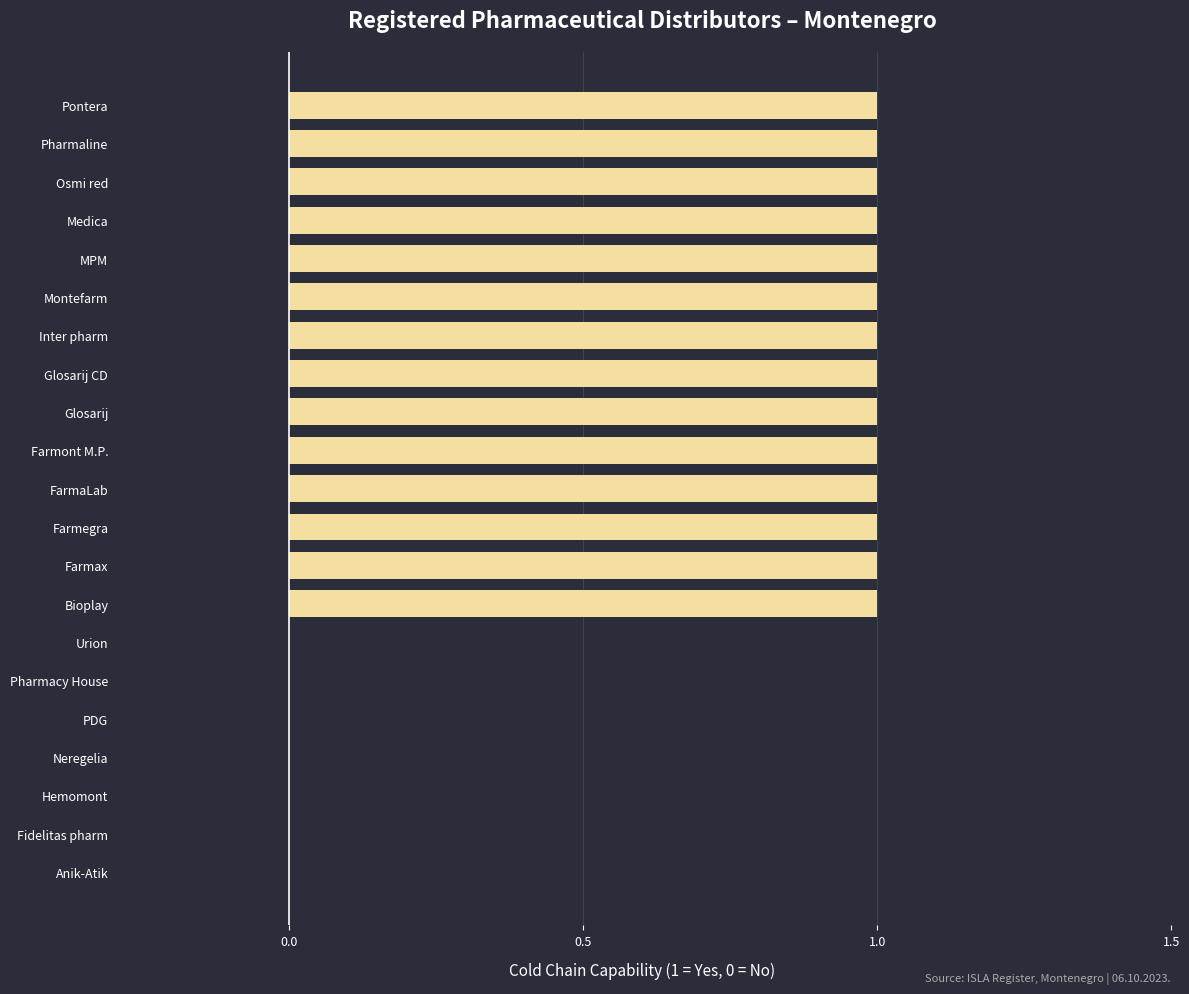

What is the sum of all values?

14